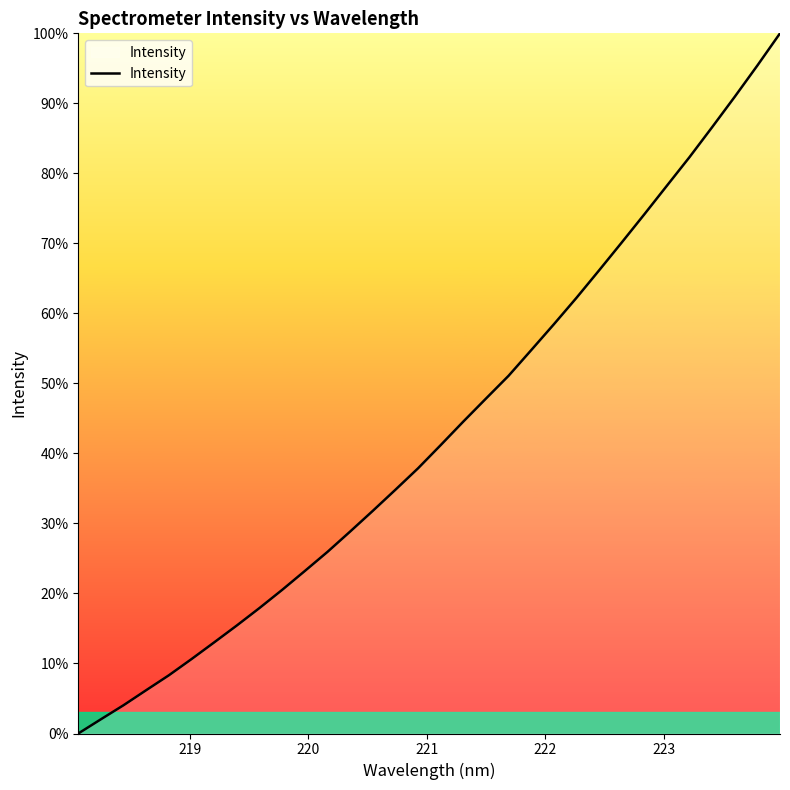

What is the difference between the maximum and minimum values?

100.0